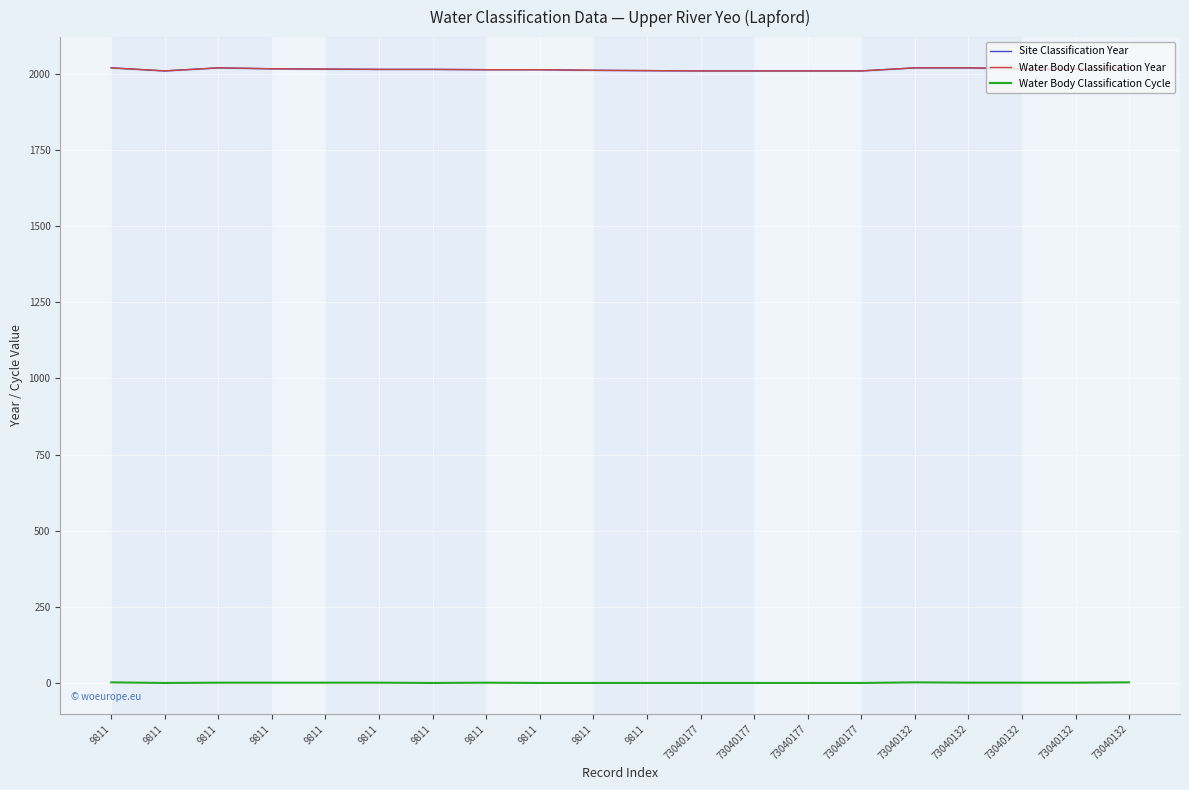

What is the value of the Water Body Classification Cycle point at the 6th from the left?

3